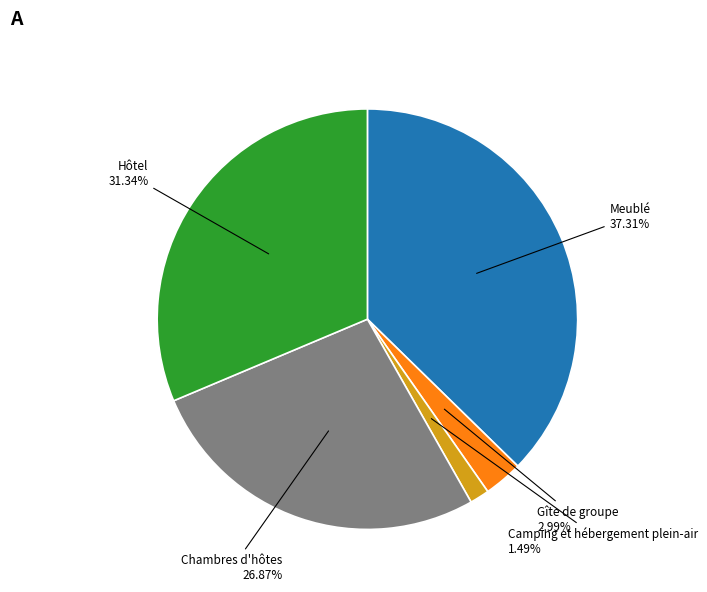

Is there any slice that represents more than half of the pie?

No